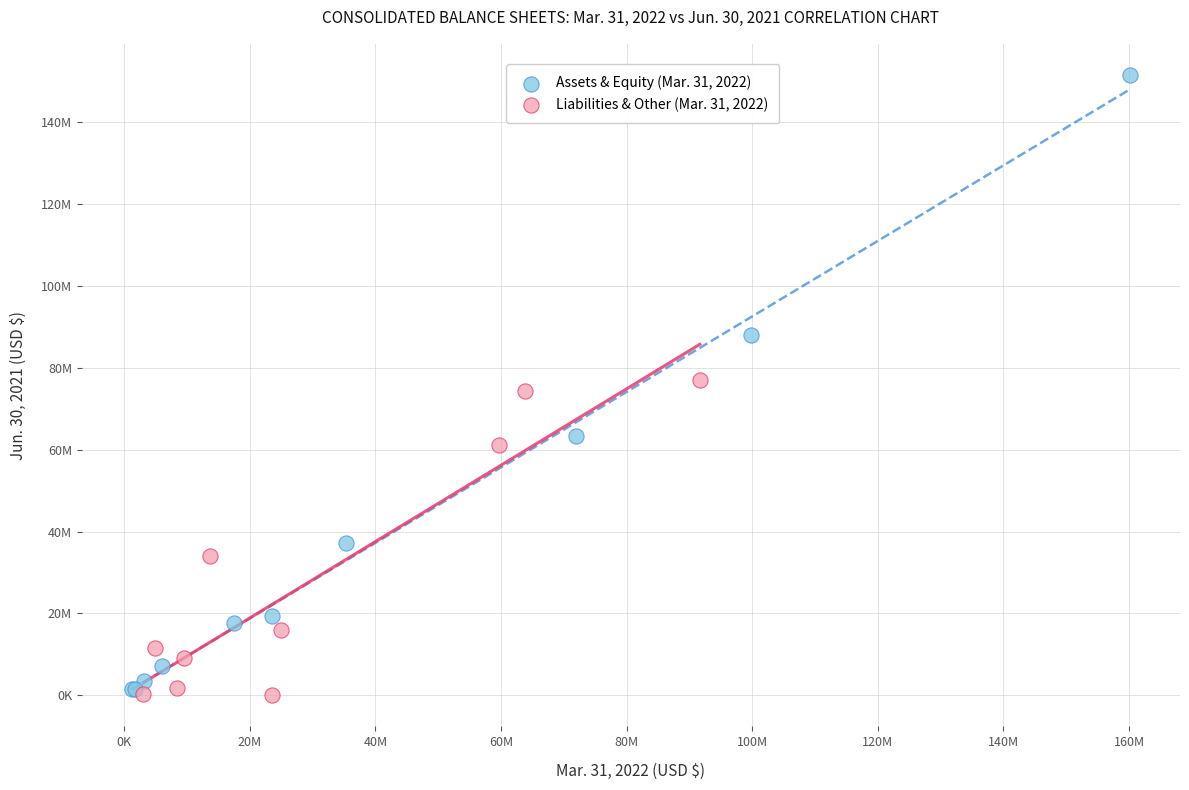

What are all the series names shown in the legend?

Assets & Equity (Mar. 31, 2022), Liabilities & Other (Mar. 31, 2022)